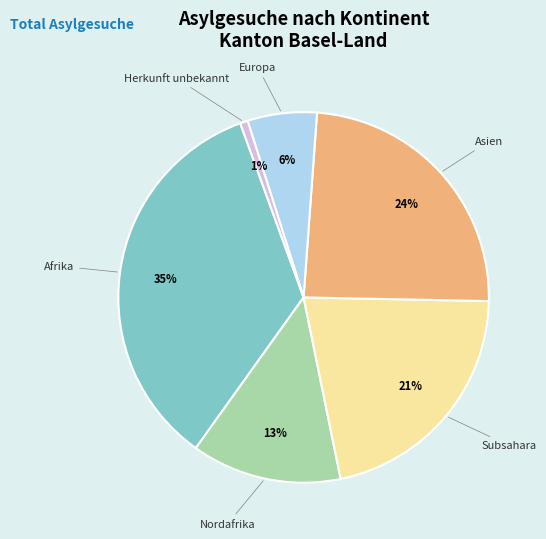

To the nearest percent, what is the average slice percentage?

17%